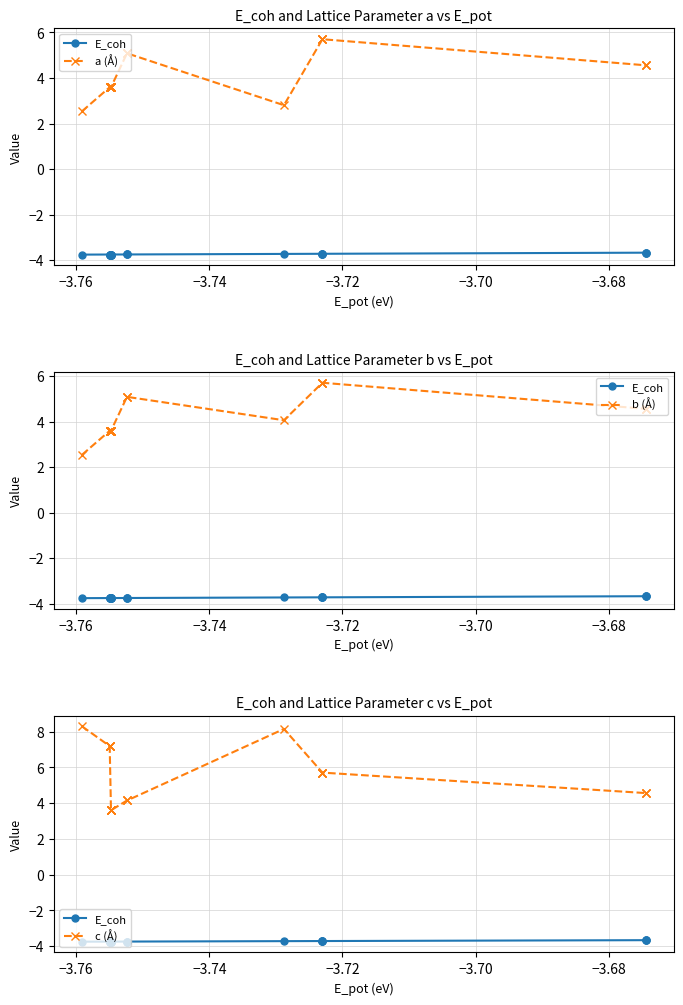

List the series in order of their peak value, lowest first.

E_coh, a (Å), b (Å), c (Å)